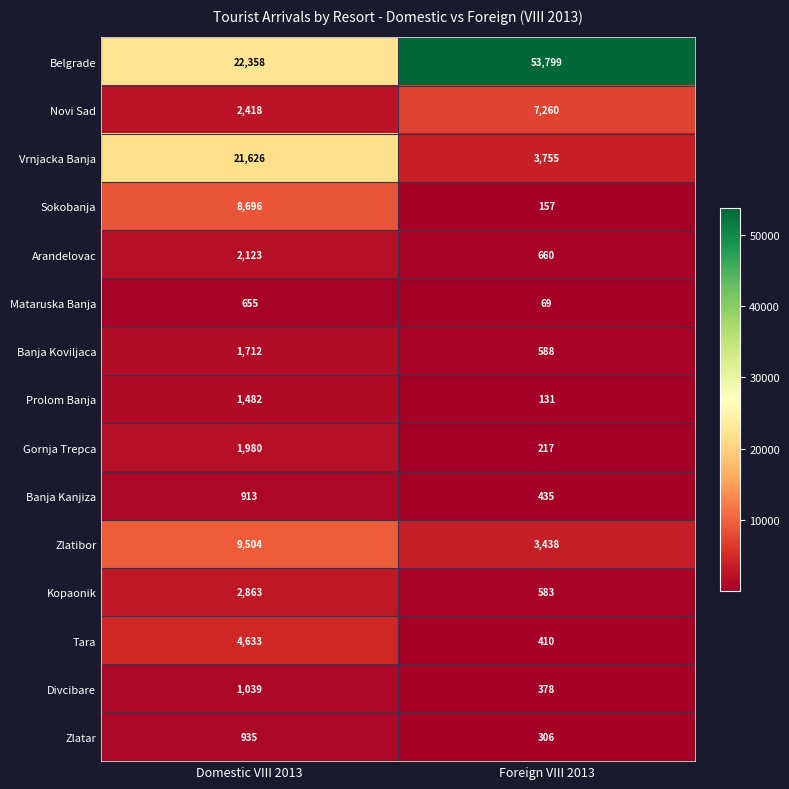

What is the sum of all Novi Sad values?

9678